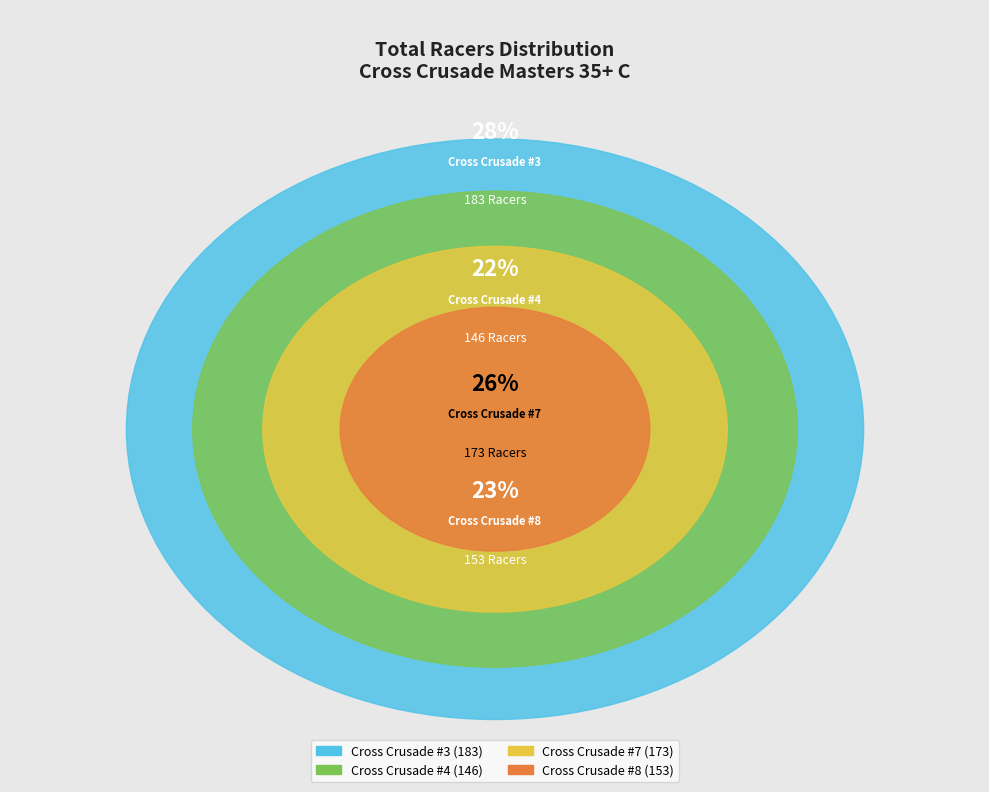

Combined, do Cross Crusade #3 and Cross Crusade #8 account for over 50%?

Yes